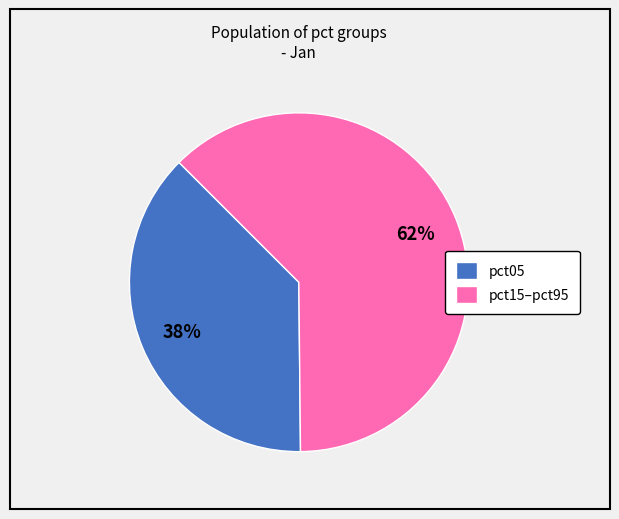

Which category has the biggest portion of the pie?

pct15–pct95